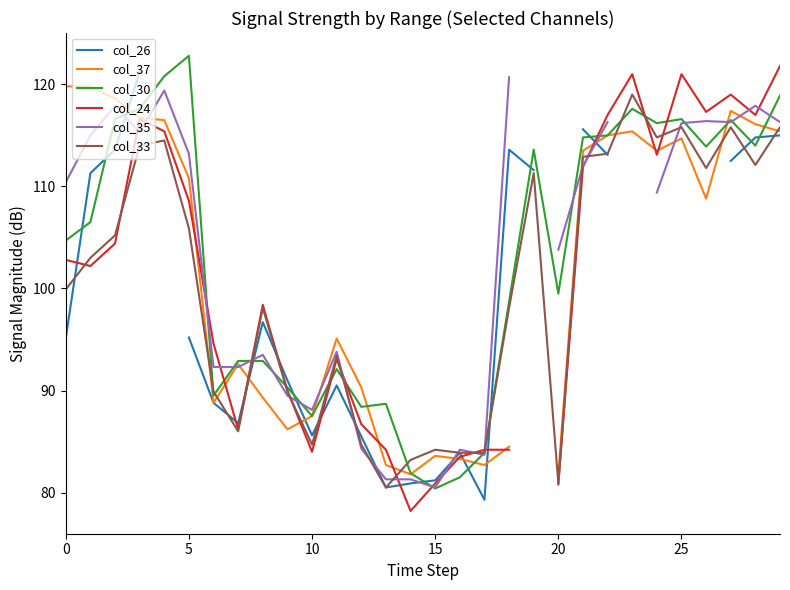

True or false: col_24 and col_33 intersect in this chart.

True